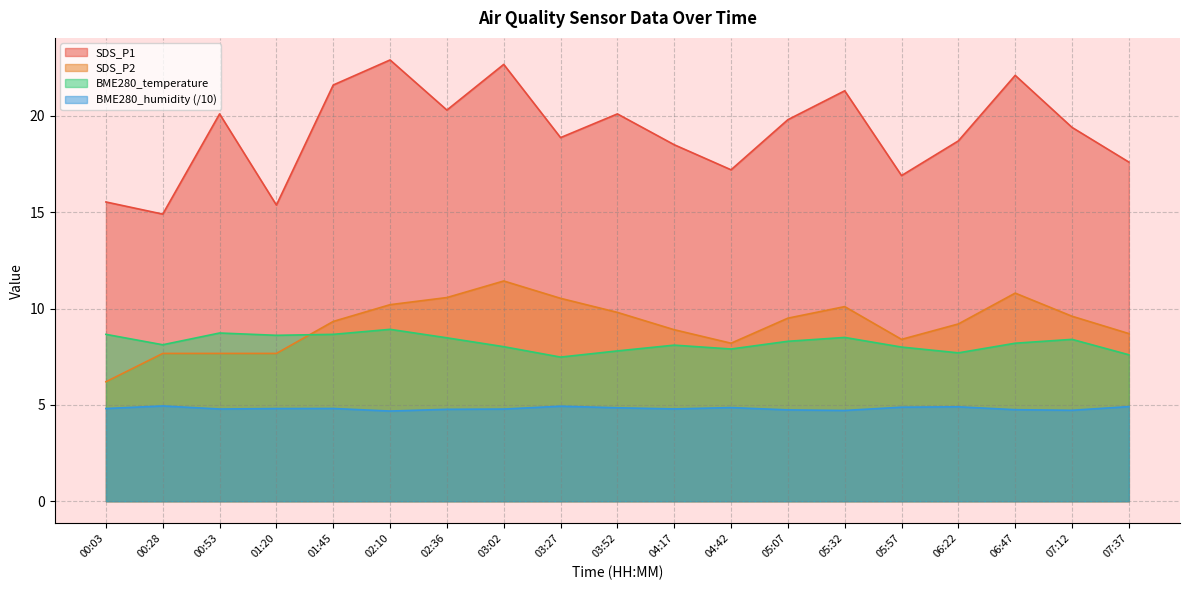

What value does the BME280_humidity series have at 02:10?

4.7